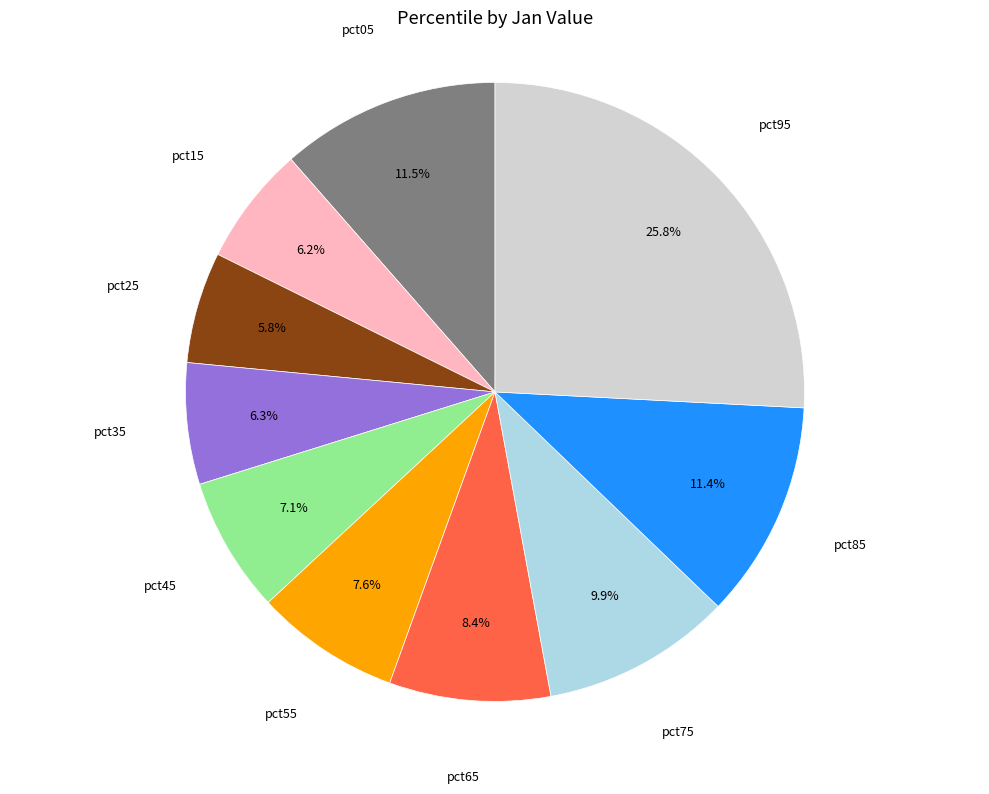

Does any single category account for the majority?

No